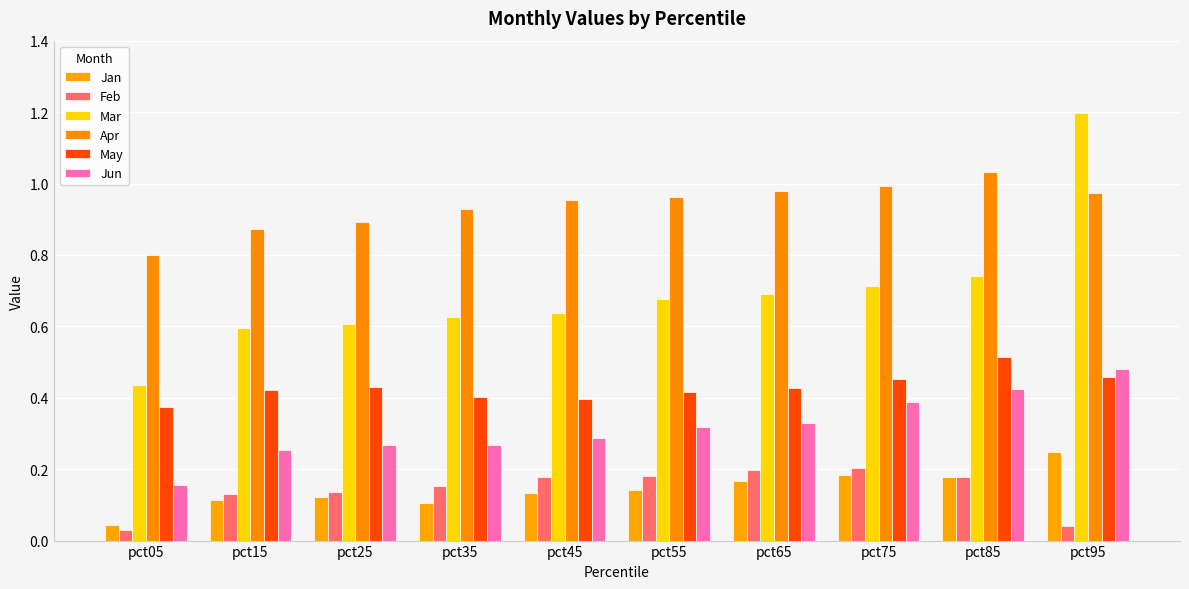

What is the minimum value for Mar?

0.4